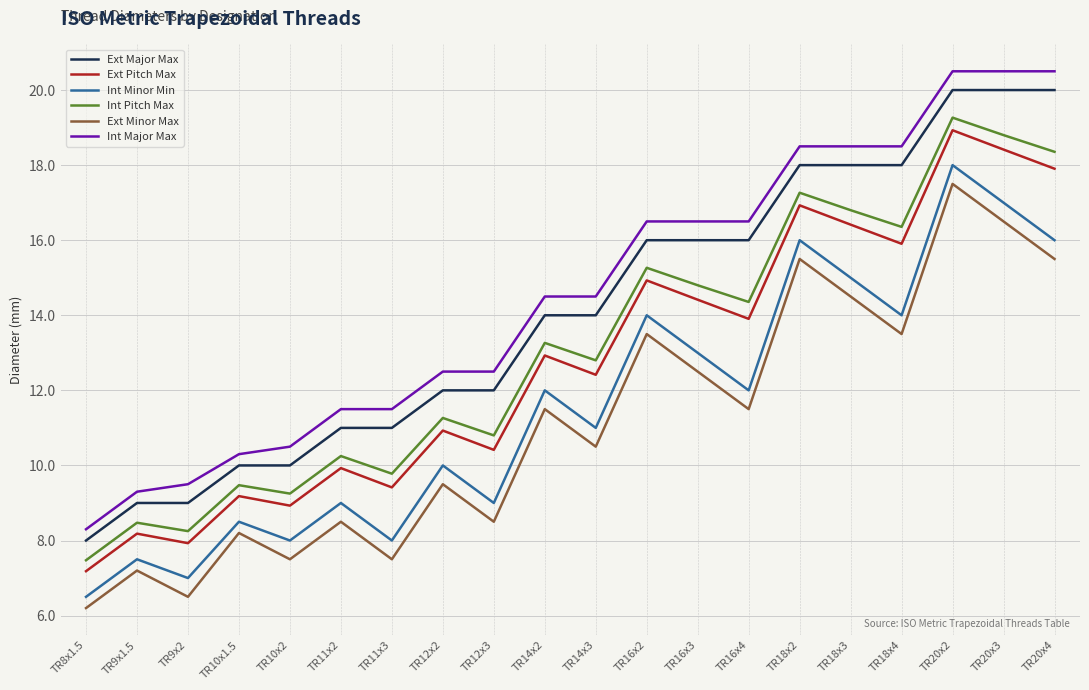

Which category has the lowest value in the Ext Minor Max series?

TR8x1.5